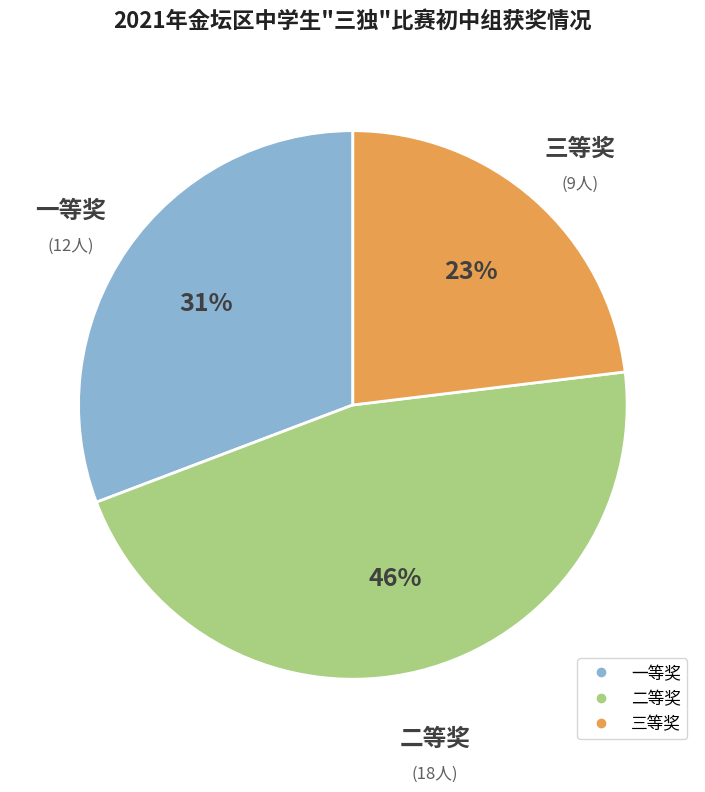

Between 二等奖 and 三等奖, which is larger?

二等奖